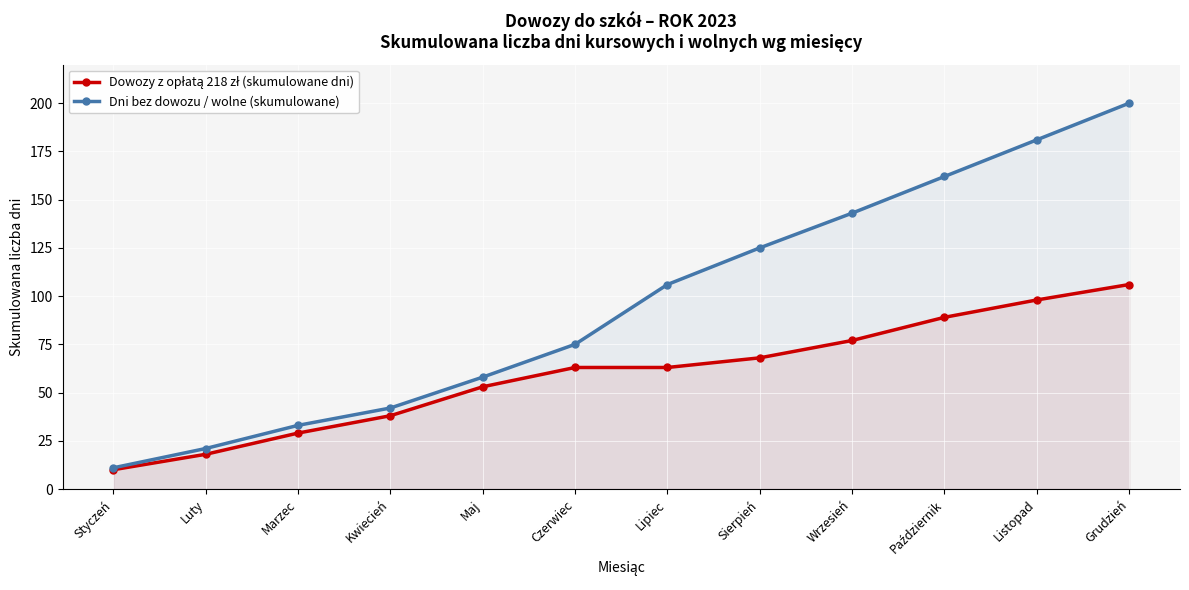

Is the value of Dni bez dowozu / wolne (skumulowane) at Maj greater than the value of Dowozy z opłatą 218 zł (skumulowane dni) at Listopad?

No